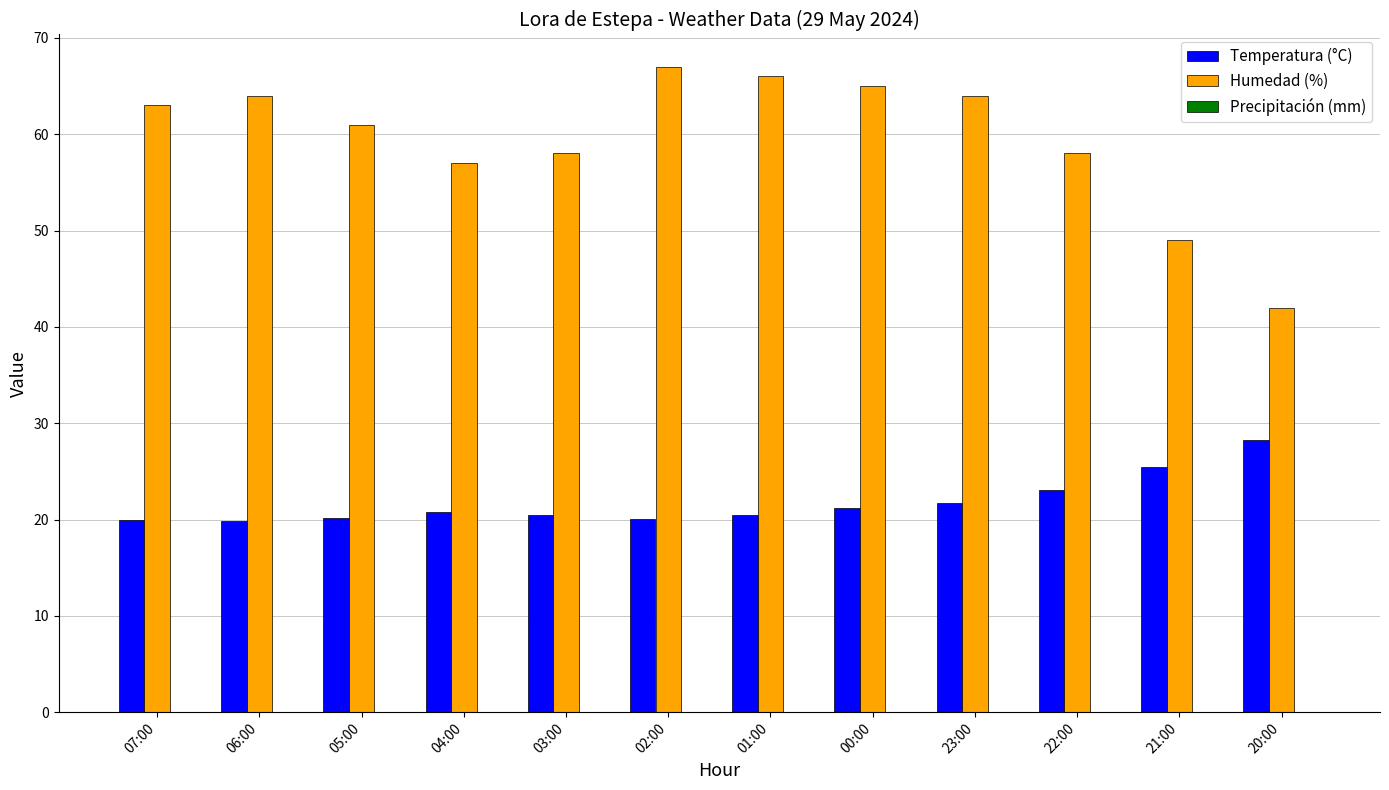

What is the average value of the Humedad (%) series?

59.5